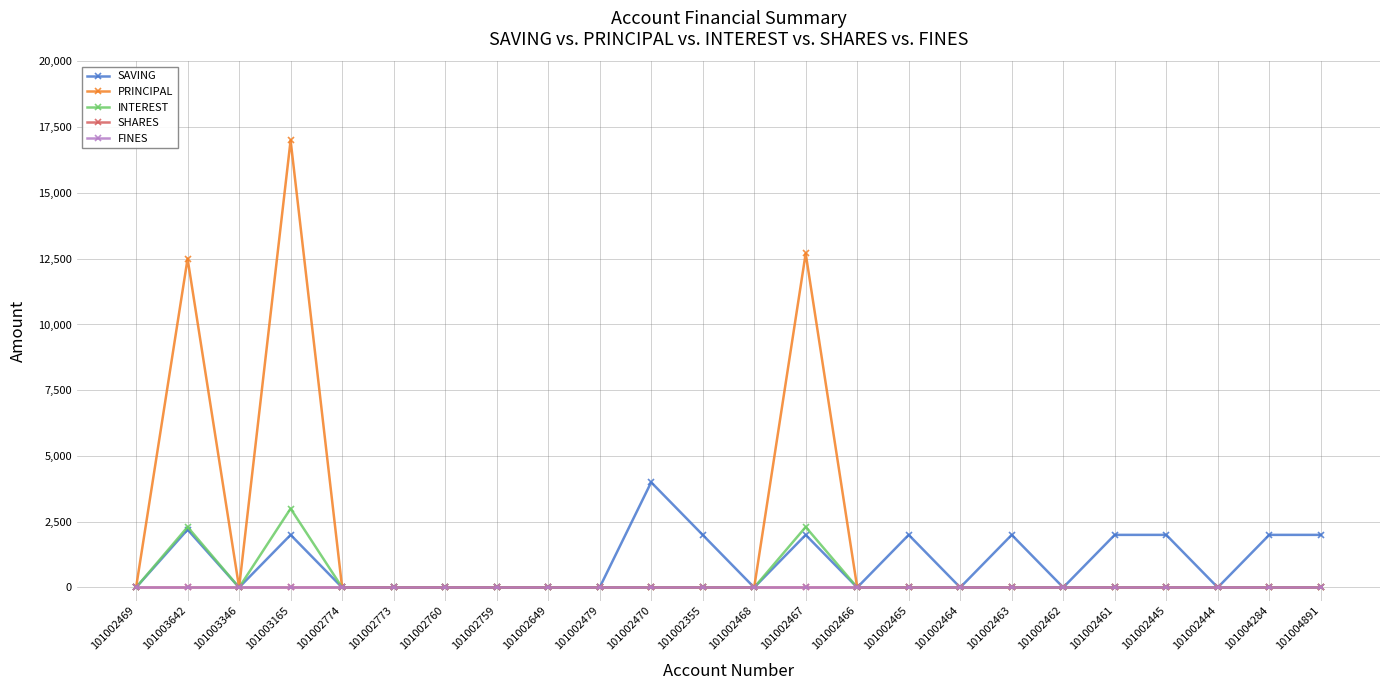

True or false: FINES has a value of 0 at 101002466.

True